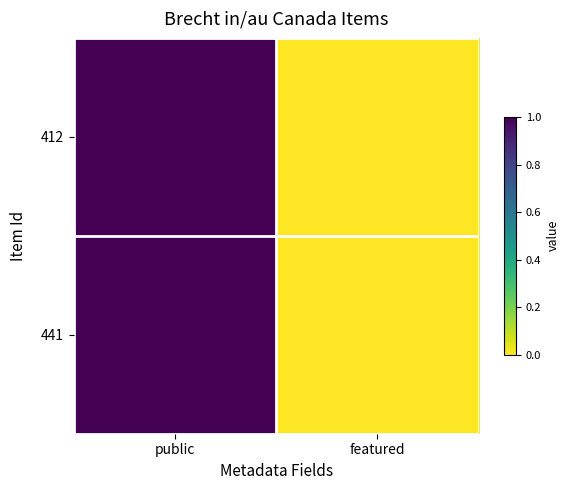

What is the greatest value displayed?

1